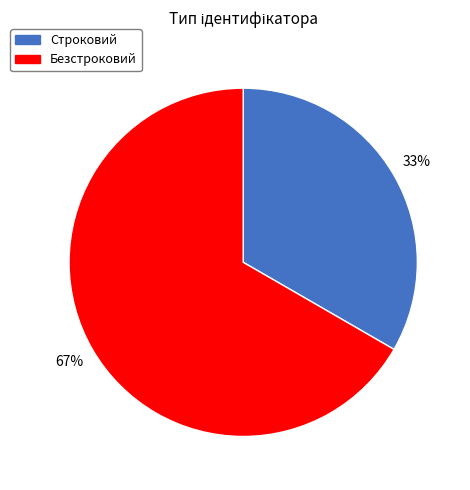

Which slice represents more than half of the pie?

Безстроковий